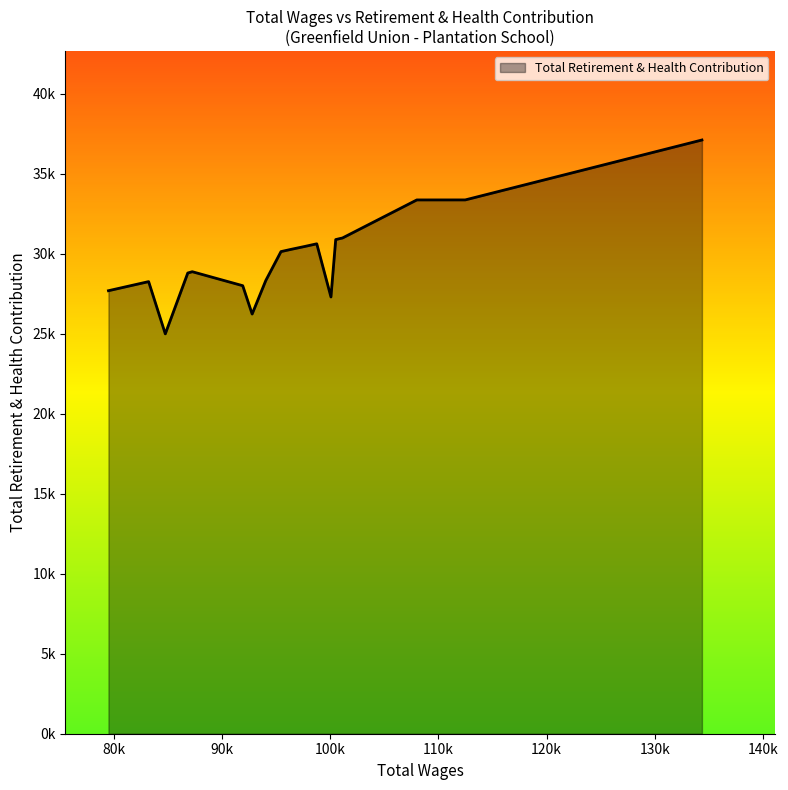

What is the average value?

29850